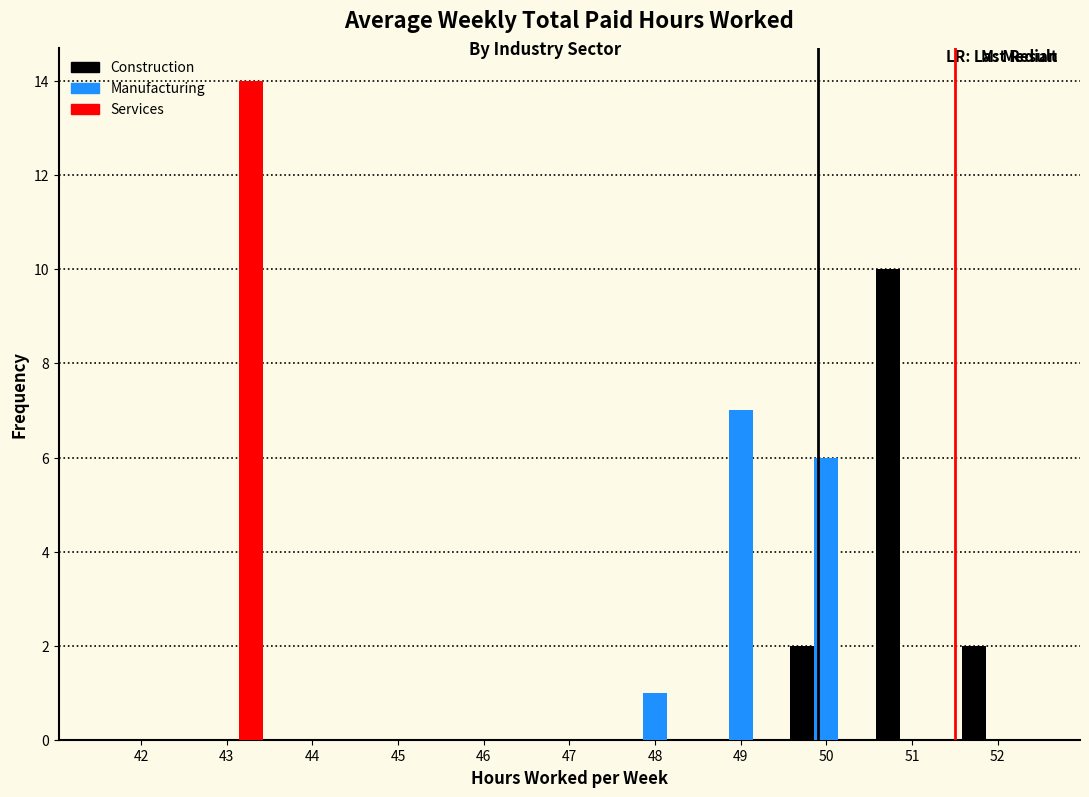

Which series changed the most between 46 and 51?

Construction